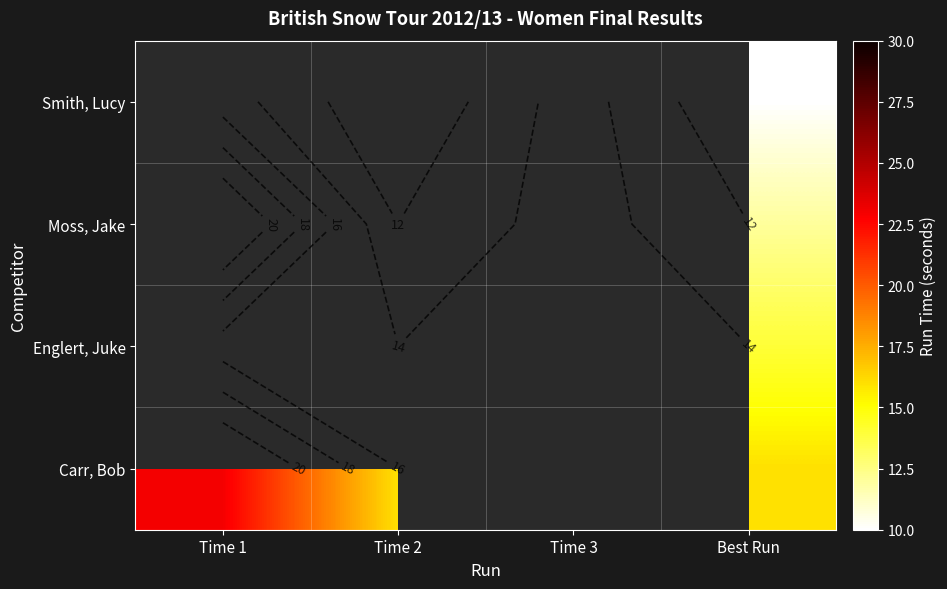

True or false: Englert, Juke has a value of 20.2 at Time 2.

False